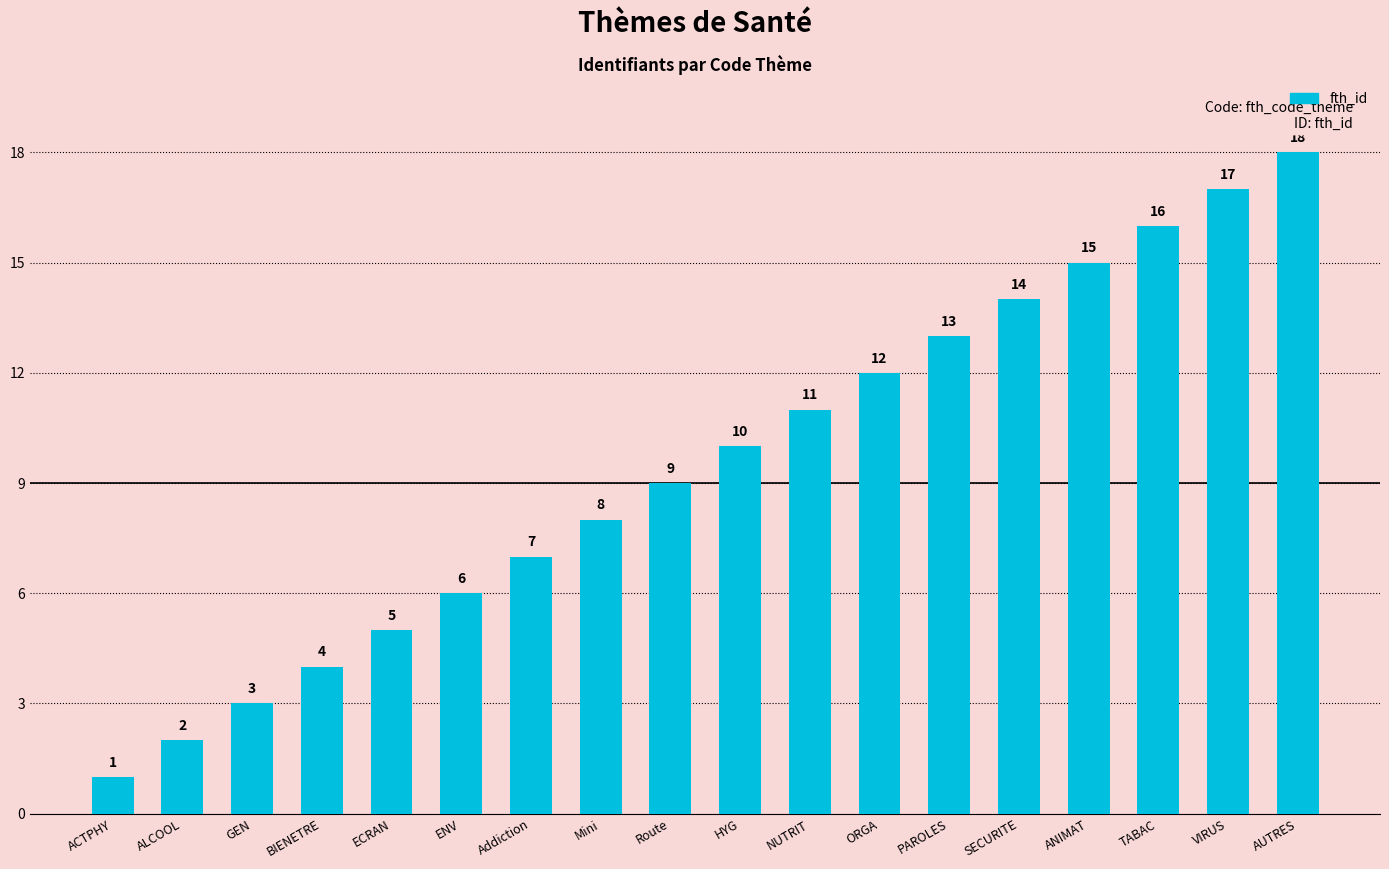

Which category has the highest value across all series?

AUTRES